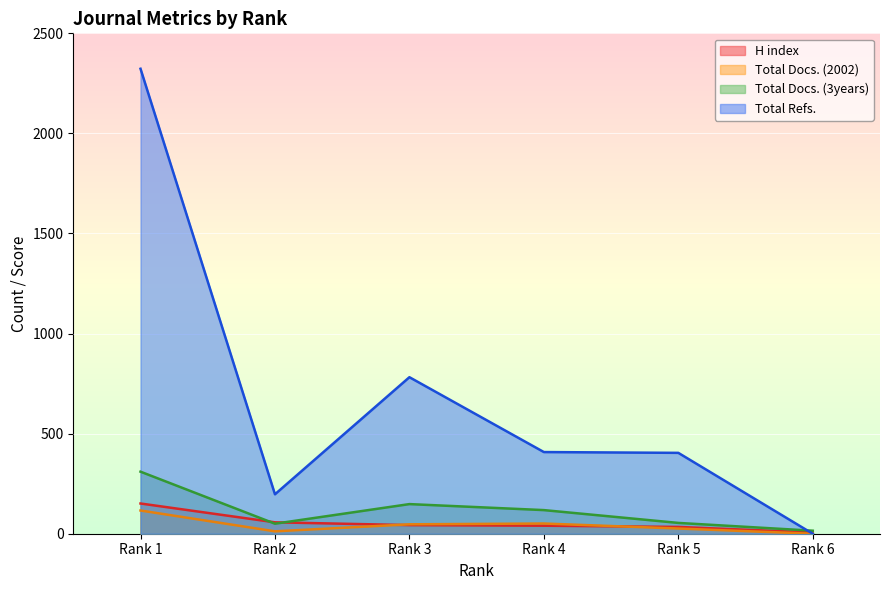

At which category is the sum across all series the highest?

Rank 1